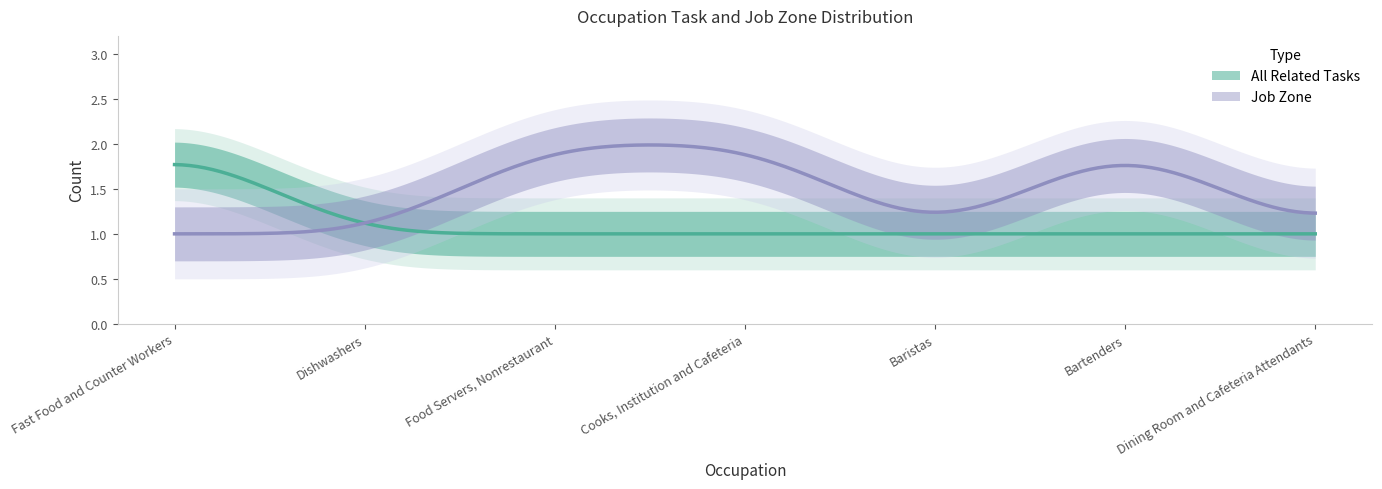

Does the chart display data point markers on the line(s)?

No